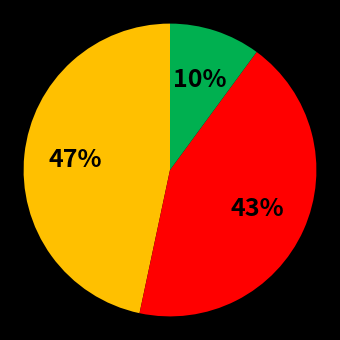

How many segments does this pie chart have?

3